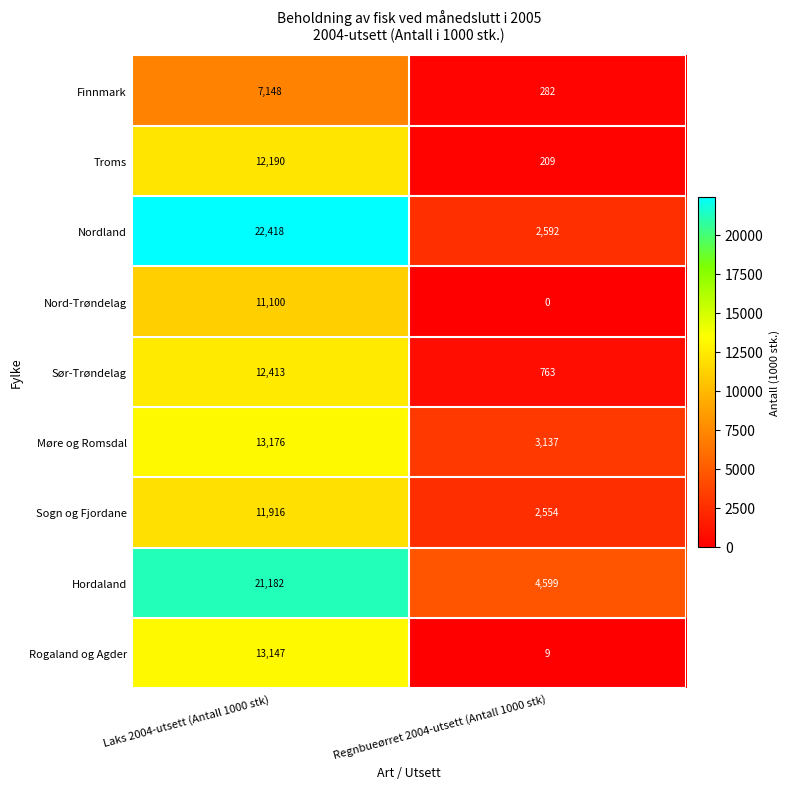

Is it true that Hordaland equals 7110 at Regnbueørret 2004-utsett (Antall 1000 stk)?

False